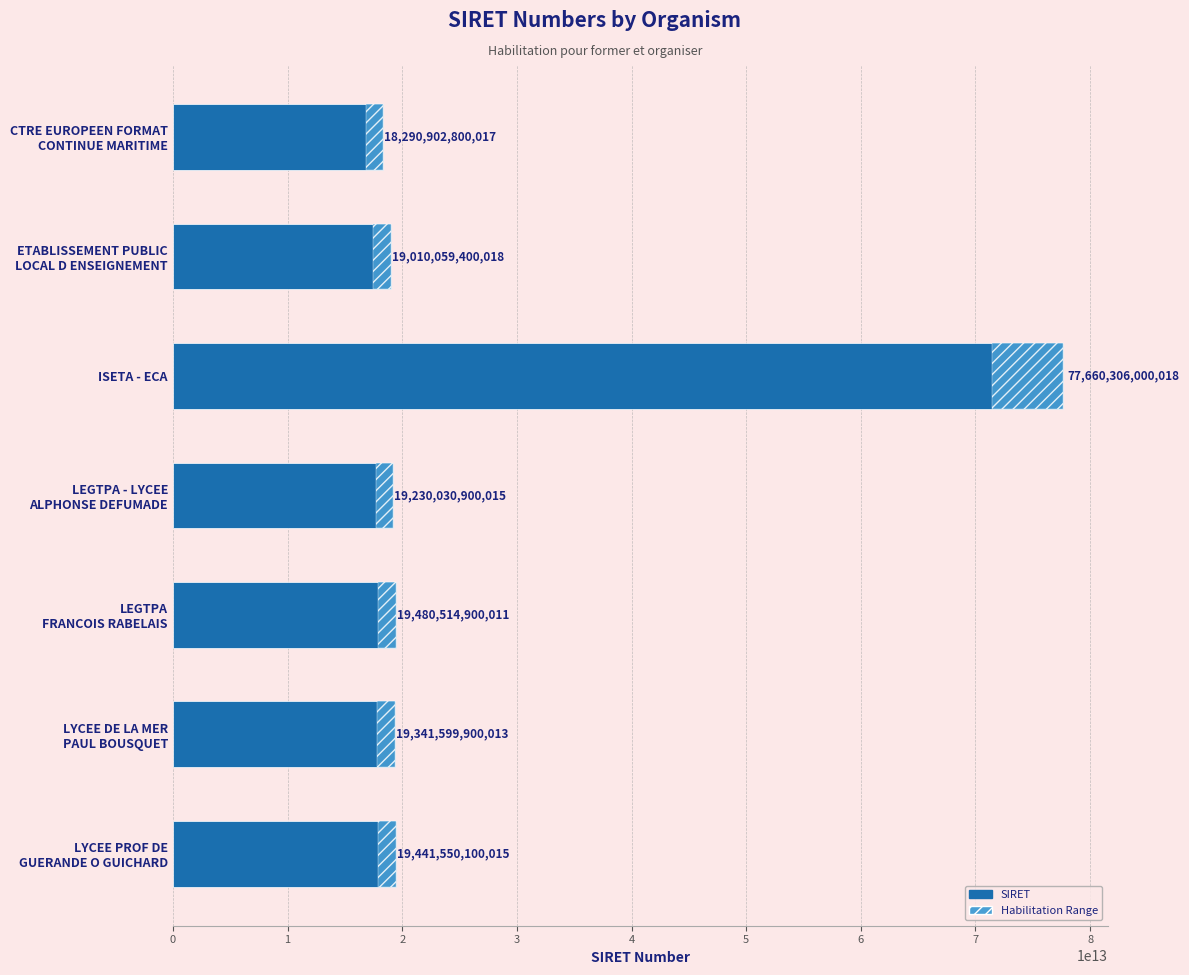

Does the chart contain any negative values?

No